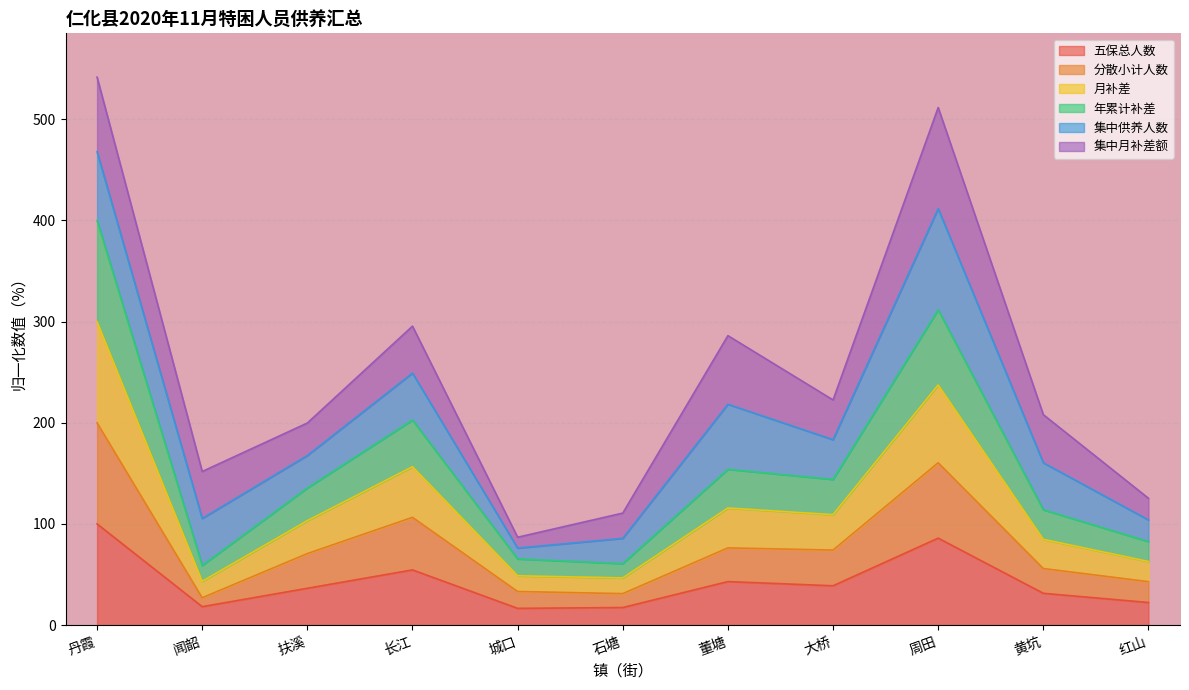

List the labels in order of 年累计补差 value, largest first.

丹霞, 周田, 长江, 董塘, 大桥, 扶溪, 黄坑, 红山, 城口, 石塘, 闻韶